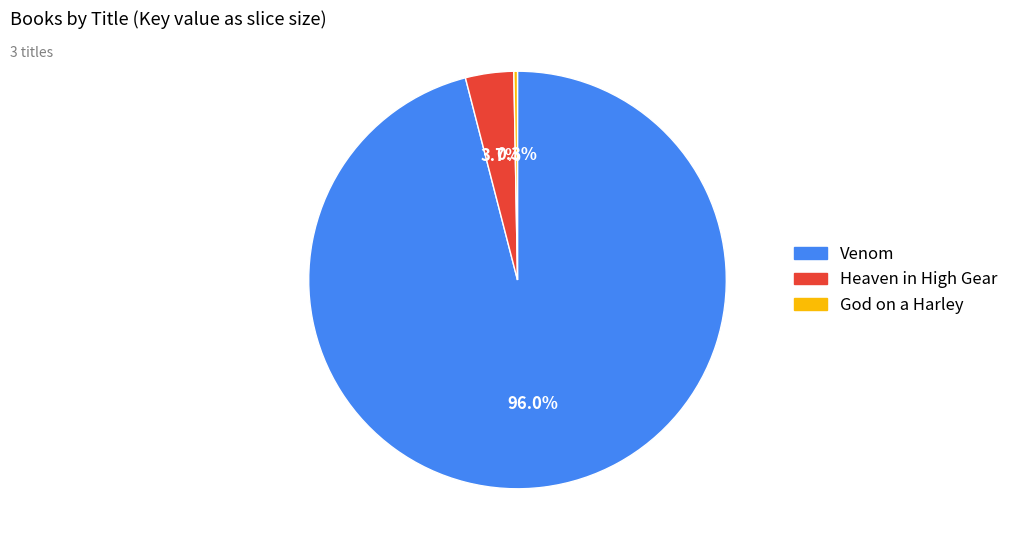

What percentage is NOT represented by Venom?

4.0%